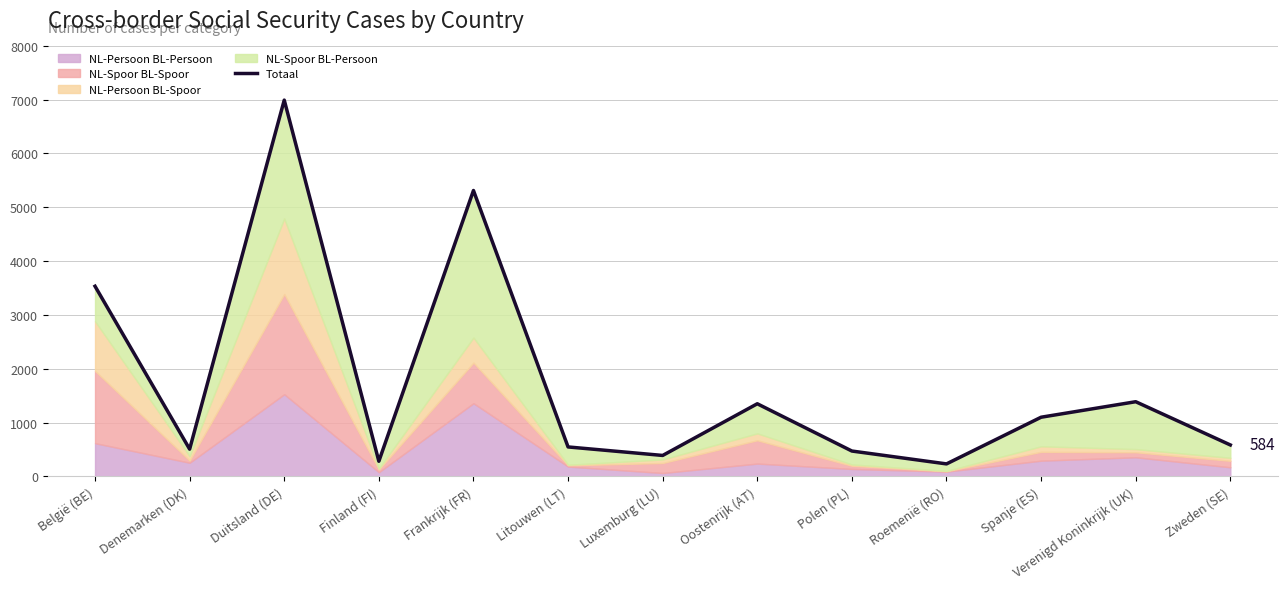

How many categories are shown in the chart?

13